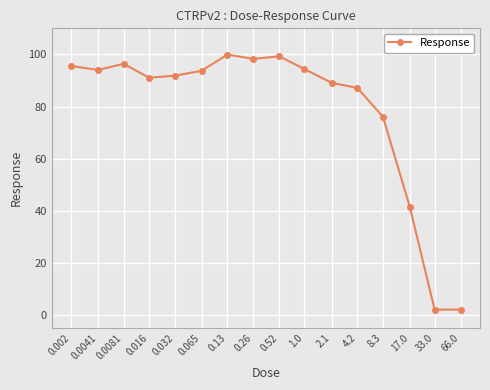

True or false: there are more than 0 points higher than both neighbors.

True